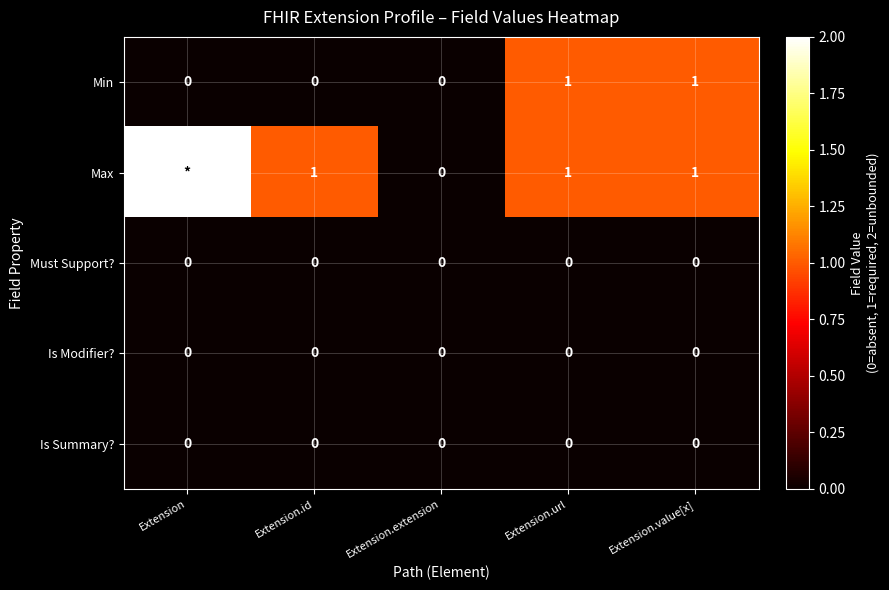

Which label corresponds to the largest value in the chart?

Extension